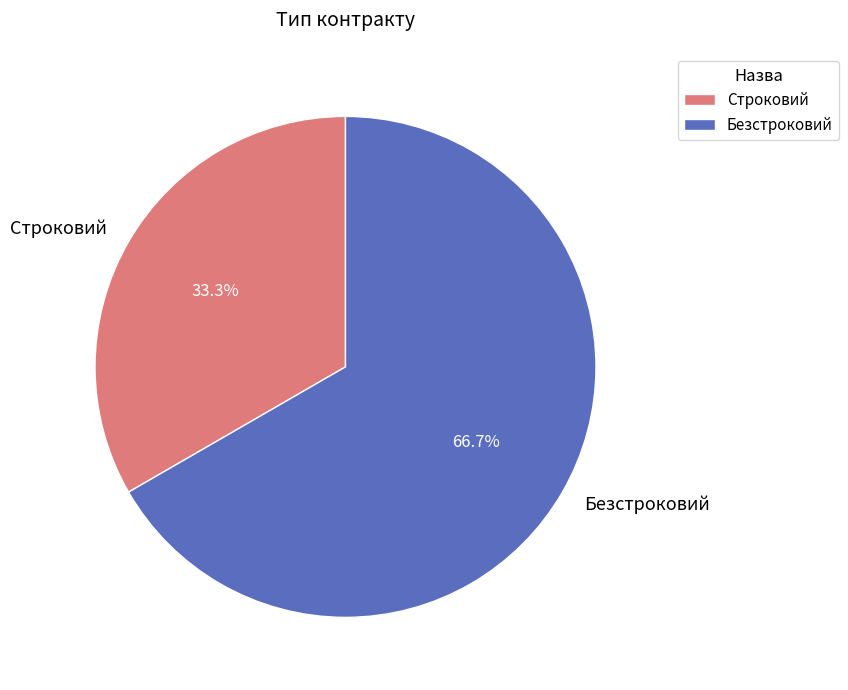

Rank the categories by value from lowest to highest.

Строковий, Безстроковий